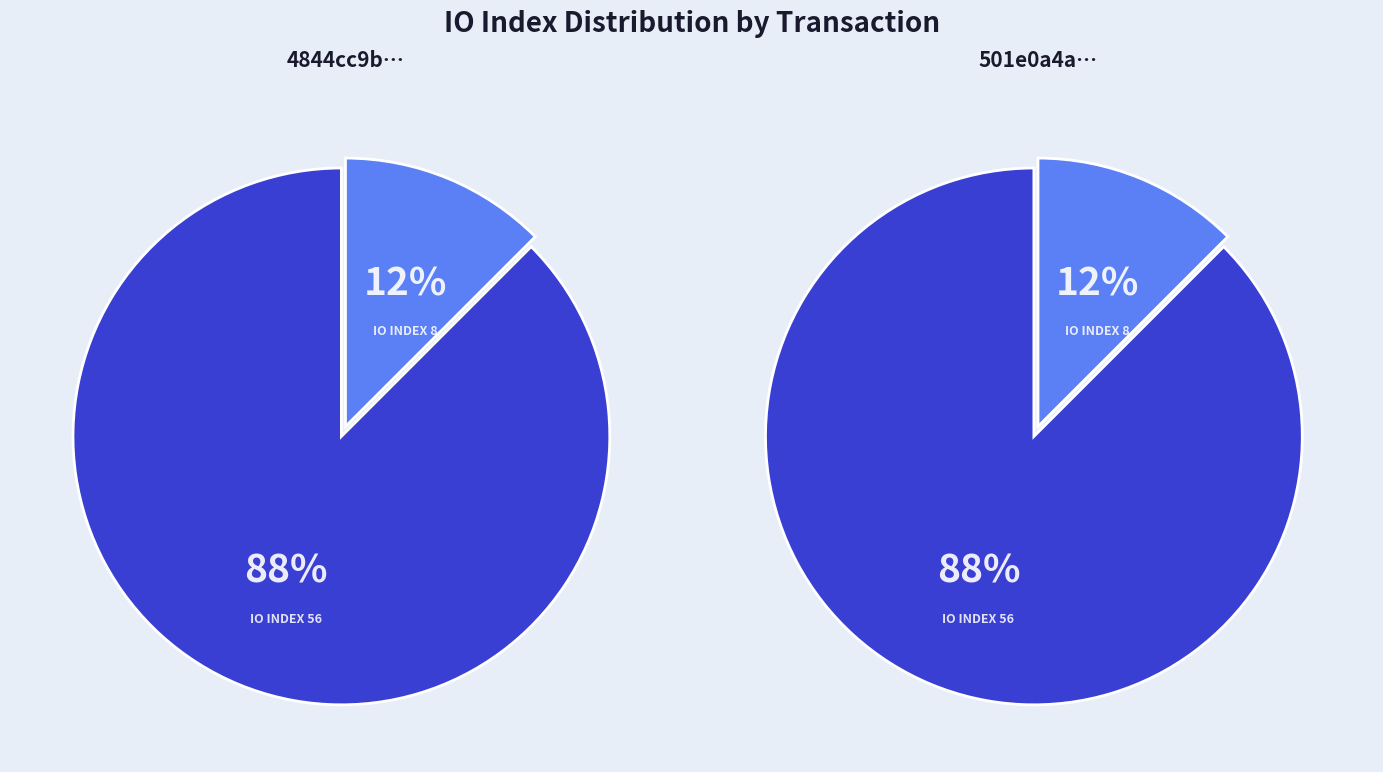

What is the total percentage of IO_INDEX_8 and IO_INDEX_56?

100.0%